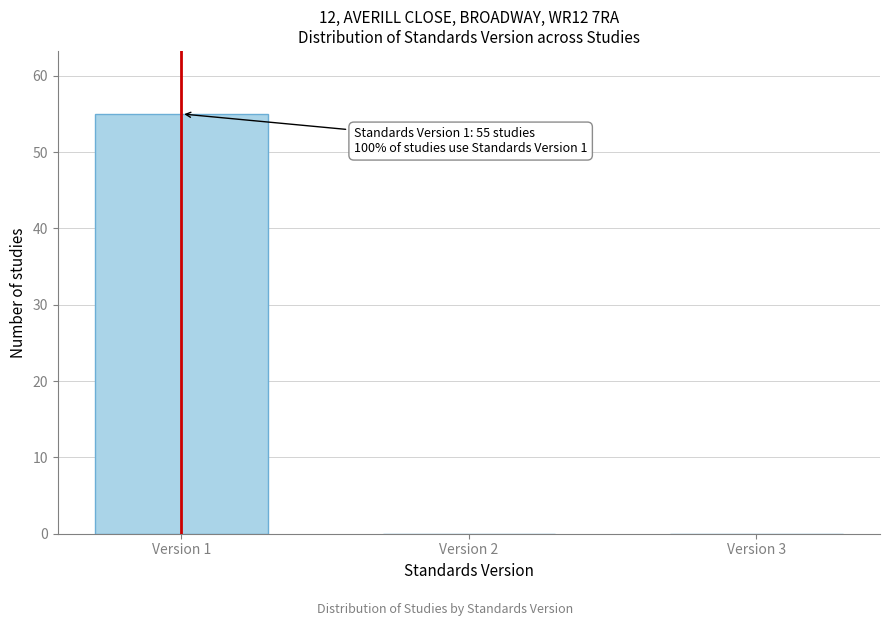

Reading left to right, transcribe all the data shown in this chart.

Version 1=55	Version 2=0	Version 3=0